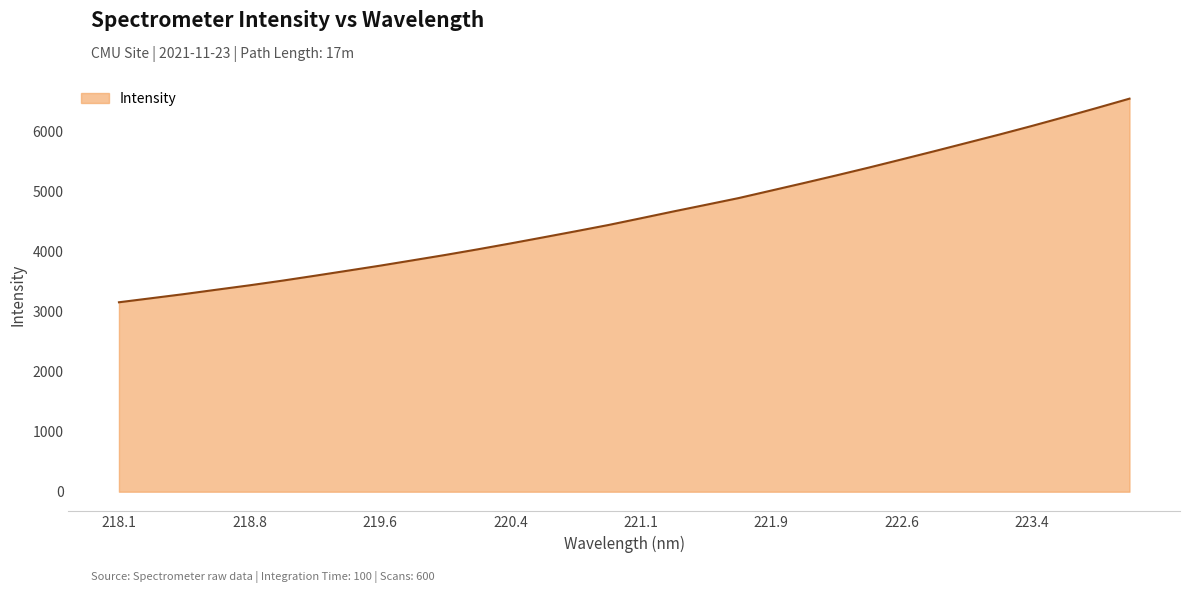

What is the difference between the maximum and minimum values?

3394.4